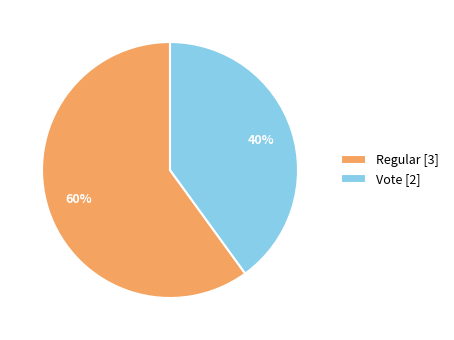

Is the sum of Regular and Vote greater than half?

Yes